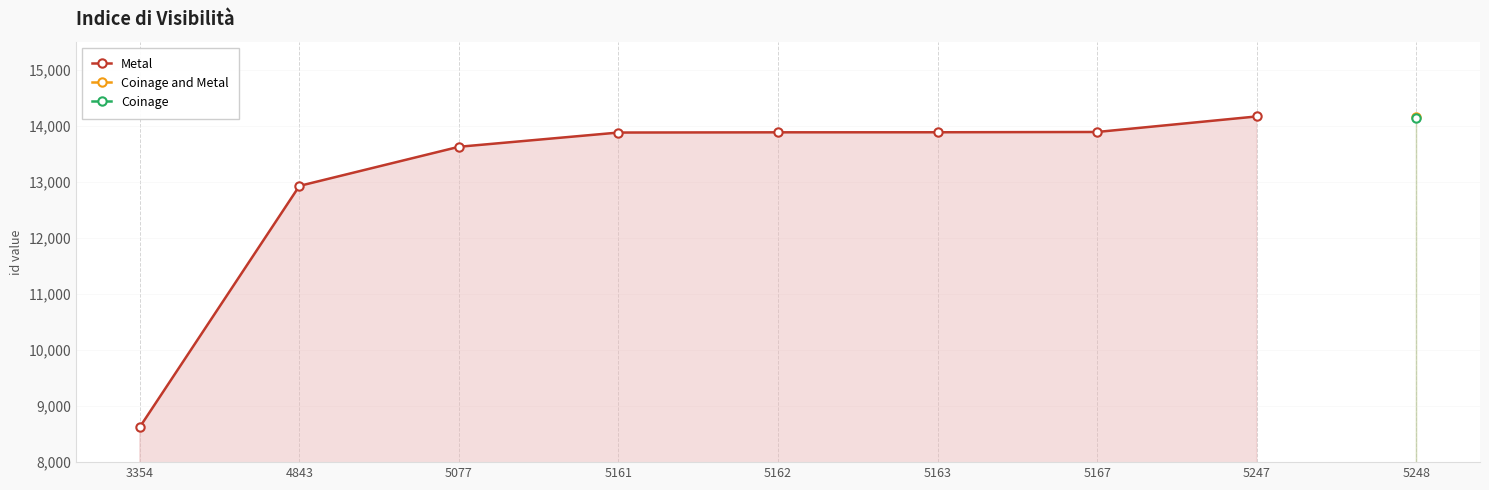

What is the change in value from 3354 to 5077?

+4998